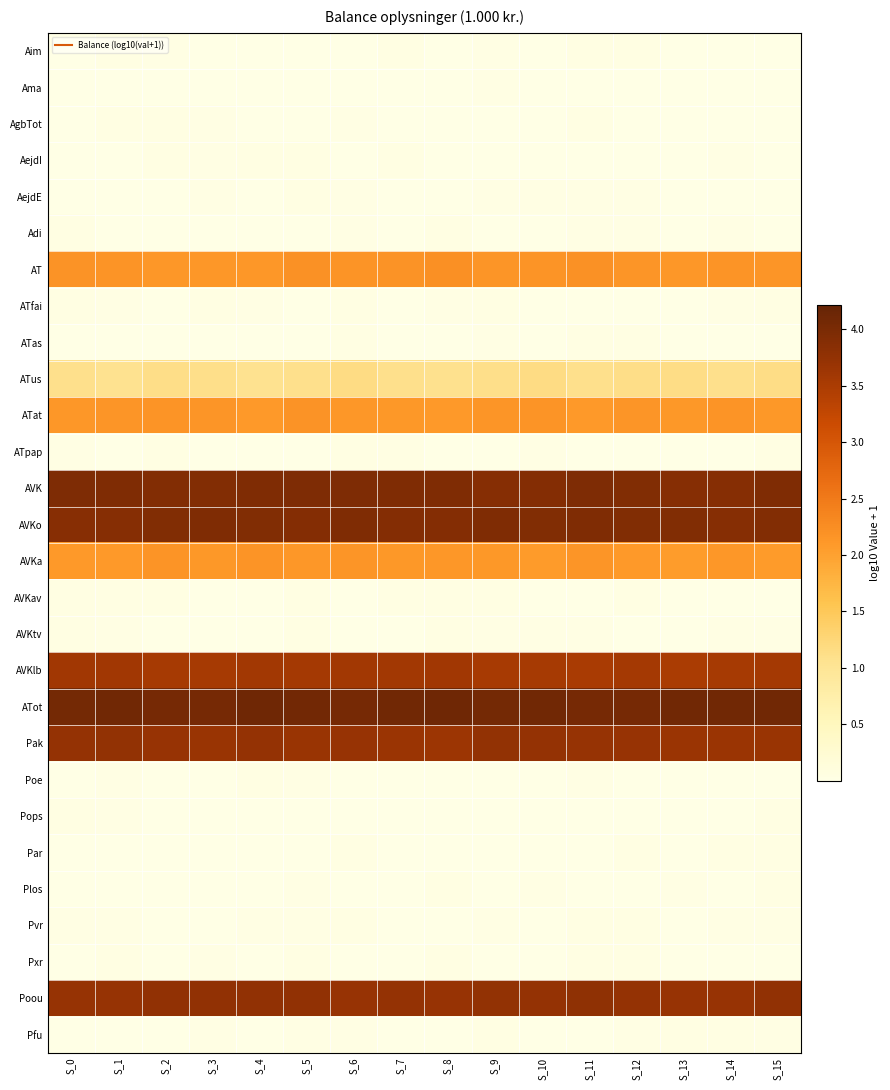

What is the difference between the highest and lowest values at S_0?

4.1